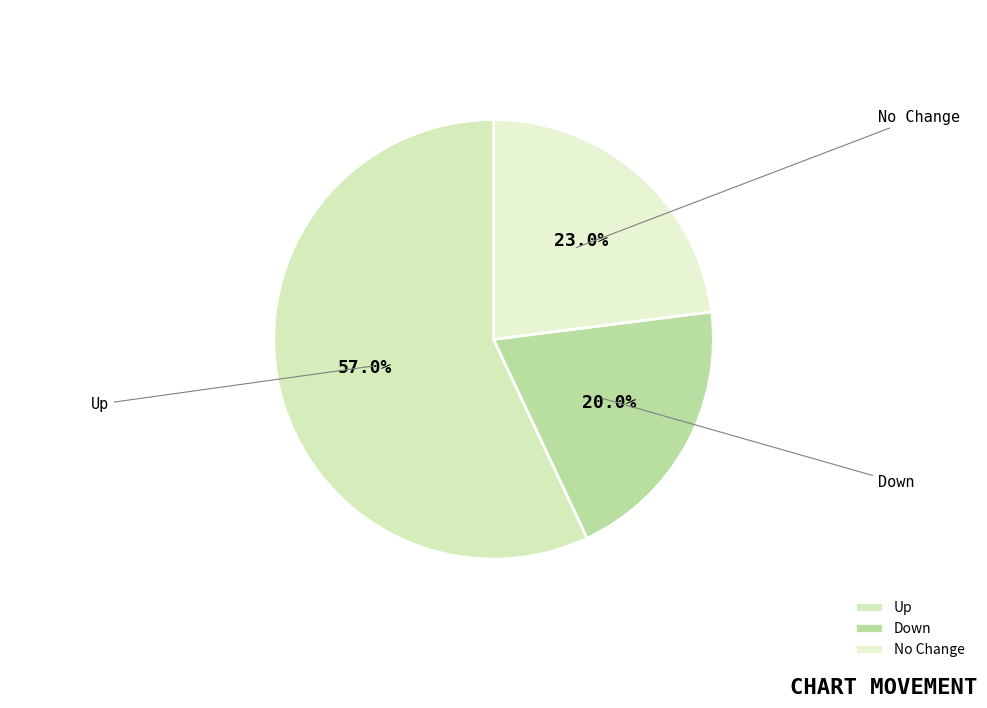

Rank the categories by value from lowest to highest.

Down, No Change, Up